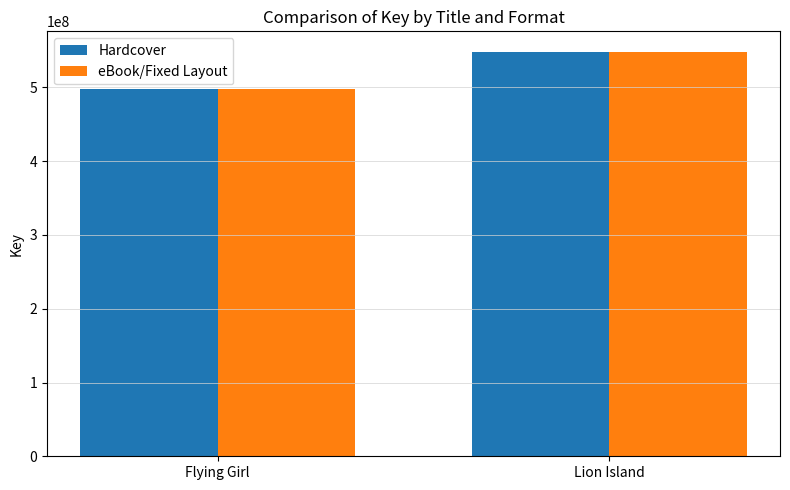

Is it true that Hardcover equals 201165763 at Lion Island?

False